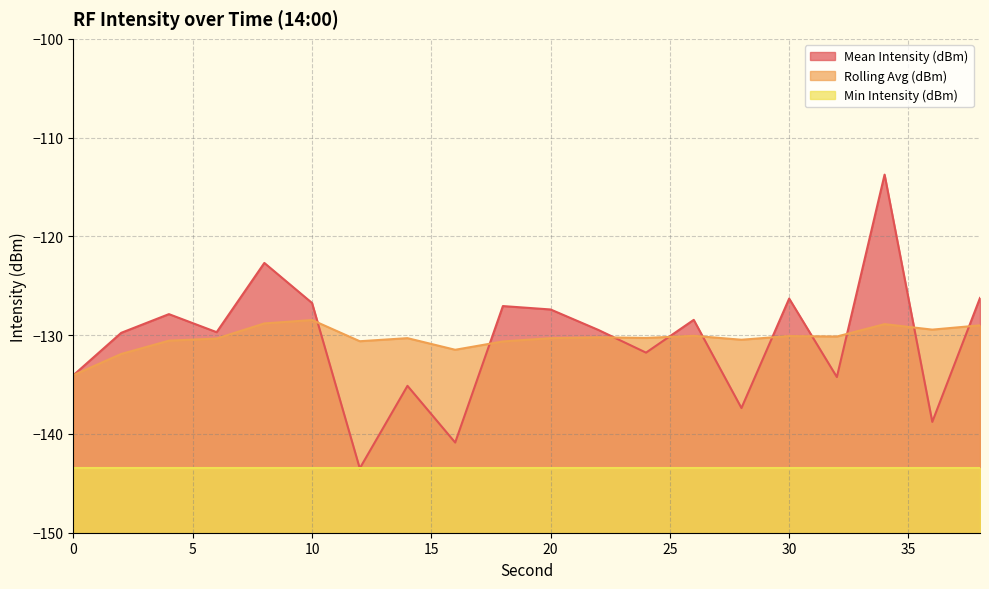

What is the minimum value shown in the chart?

-143.5